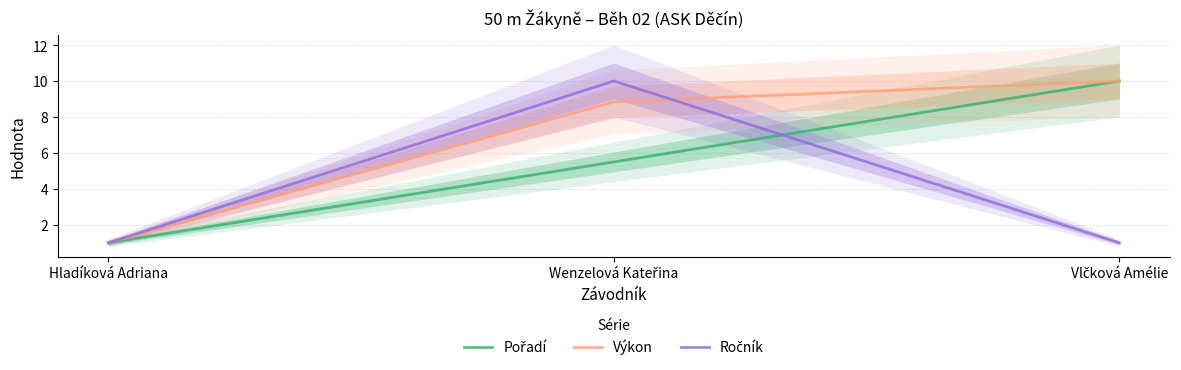

What is the label of the 1st point from the right?

Vlčková Amélie